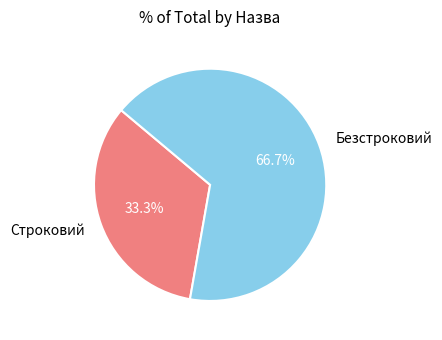

Do Строковий and Безстроковий together represent more than half of the pie?

Yes